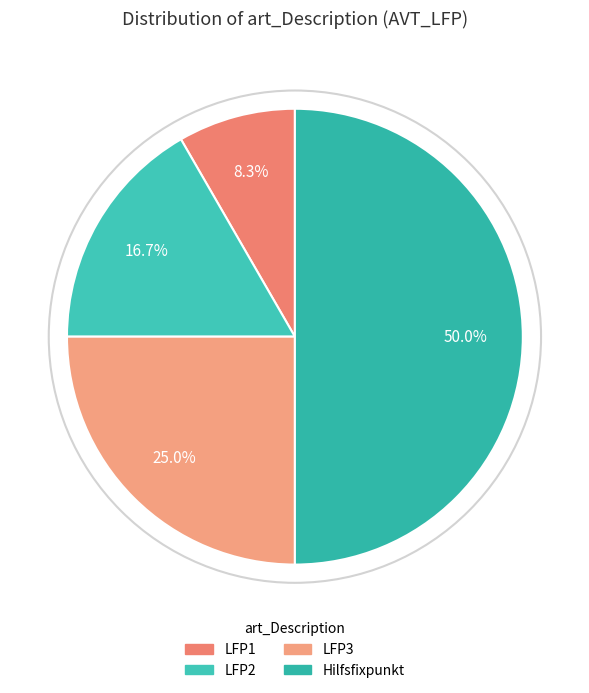

Which category has the biggest portion of the pie?

Hilfsfixpunkt